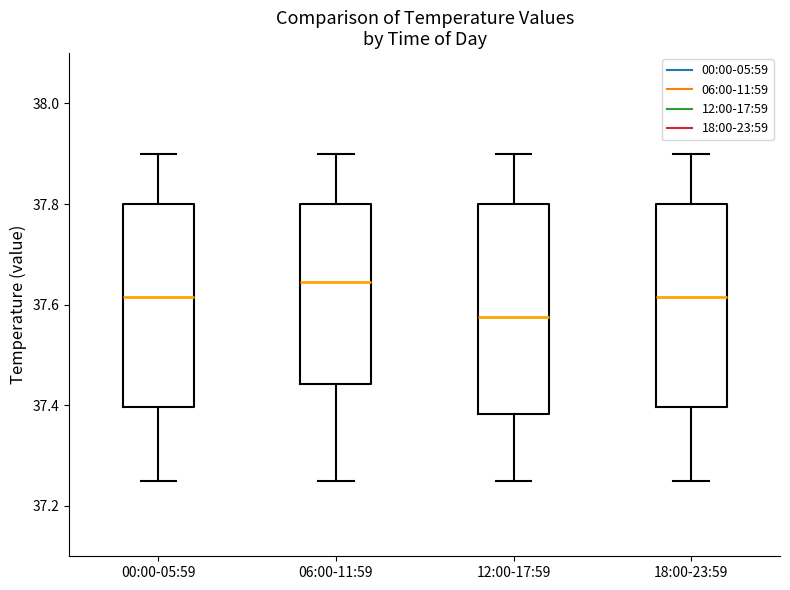

Where does the median line of the box for 06:00-11:59 sit on the y-axis? The values are not printed on the chart, so give them approximately, as read against the axis.

37.64